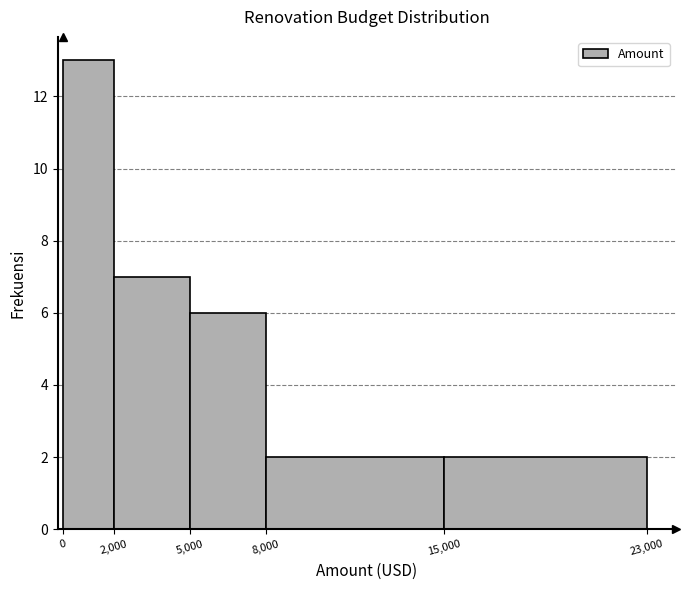

What is the height of the bar covering 2,000 to 5,000 on the x-axis? The values are not printed on the chart, so give them approximately, as read against the axis.

7